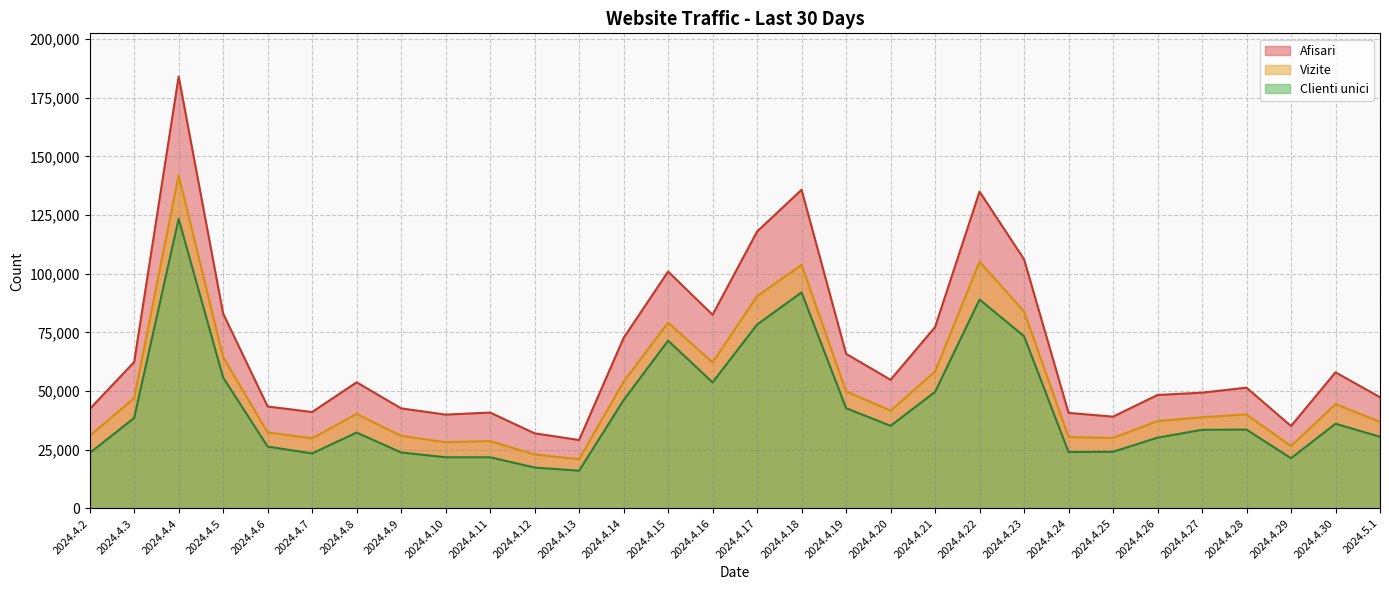

At which label does Clienti unici reach its minimum?

2024.4.13